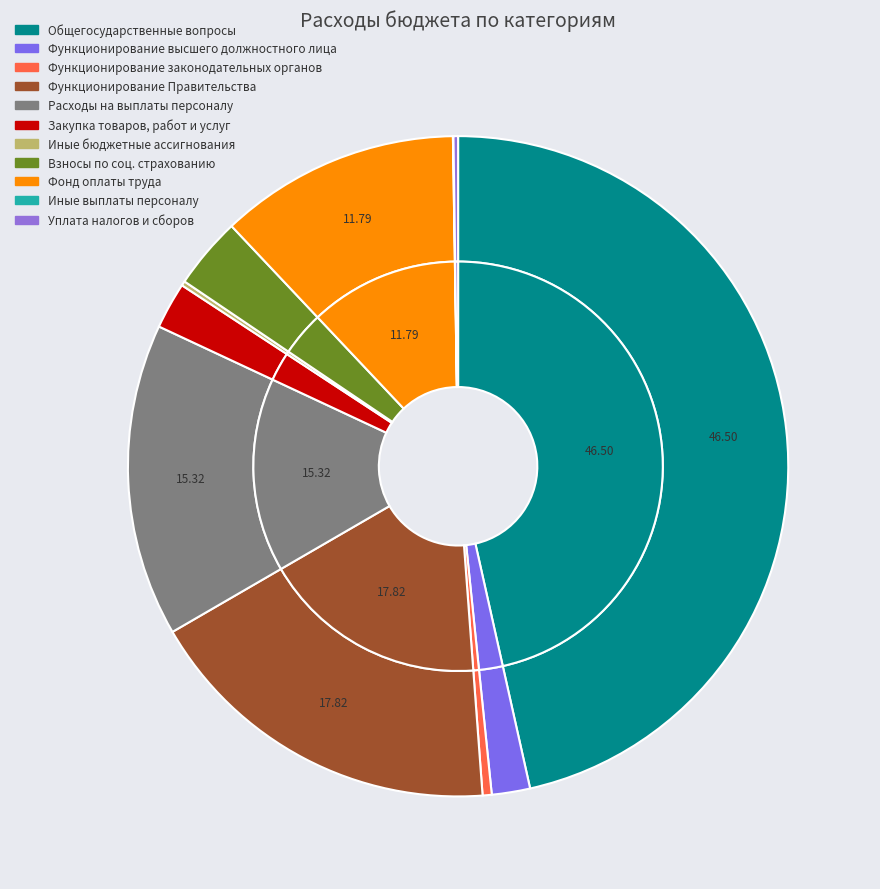

Is Функционирование законодательных органов the majority of the pie?

No